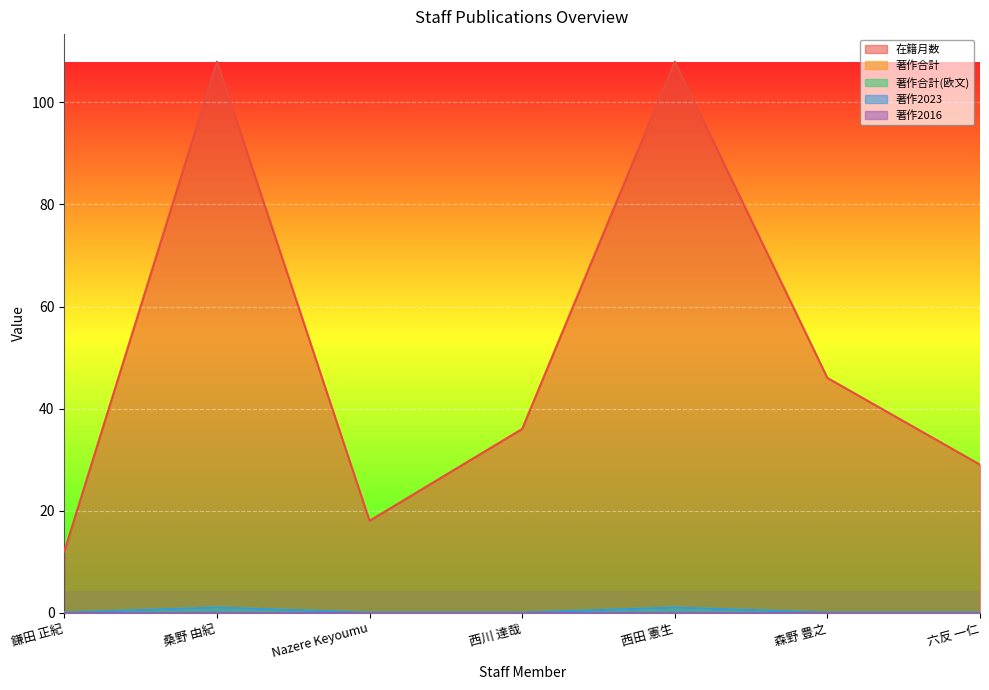

True or false: 在籍月数 and 著作2023 cross at least once.

False